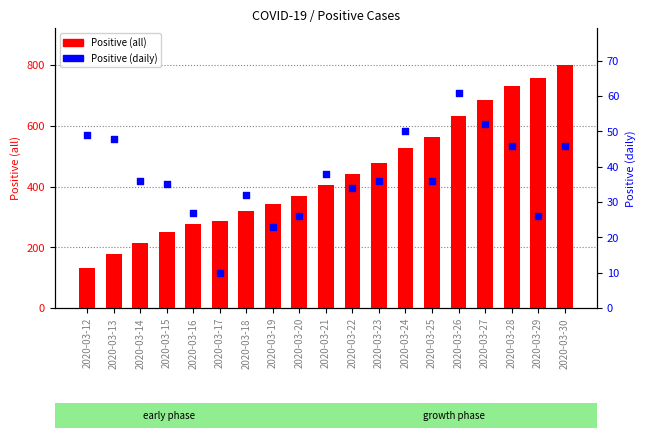

Which series reaches the minimum Y coordinate?

Positive (daily)